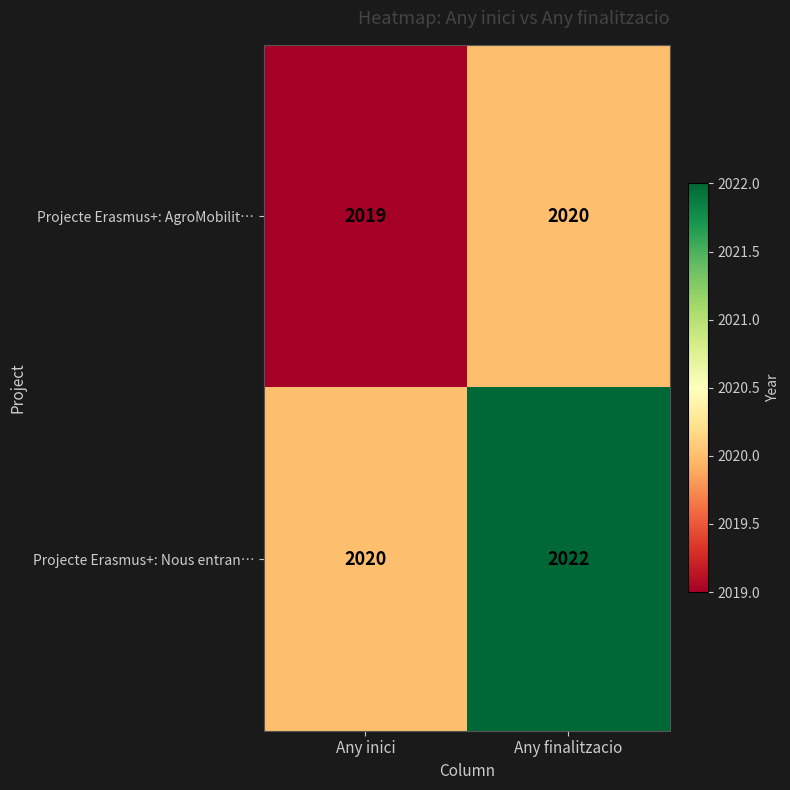

Between Any inici and Any finalitzacio, which series saw the biggest shift?

Projecte Erasmus+: Nous entran…